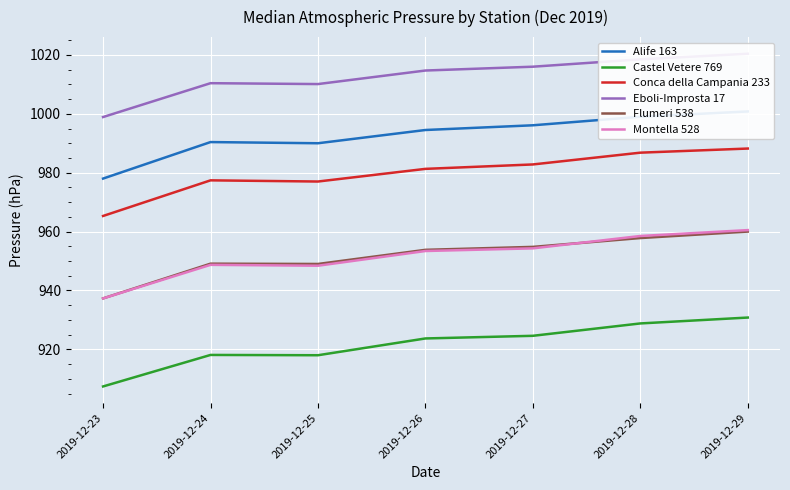

What is the sum of the Montella 528 values at 2019-12-27 and 2019-12-29?

1914.8